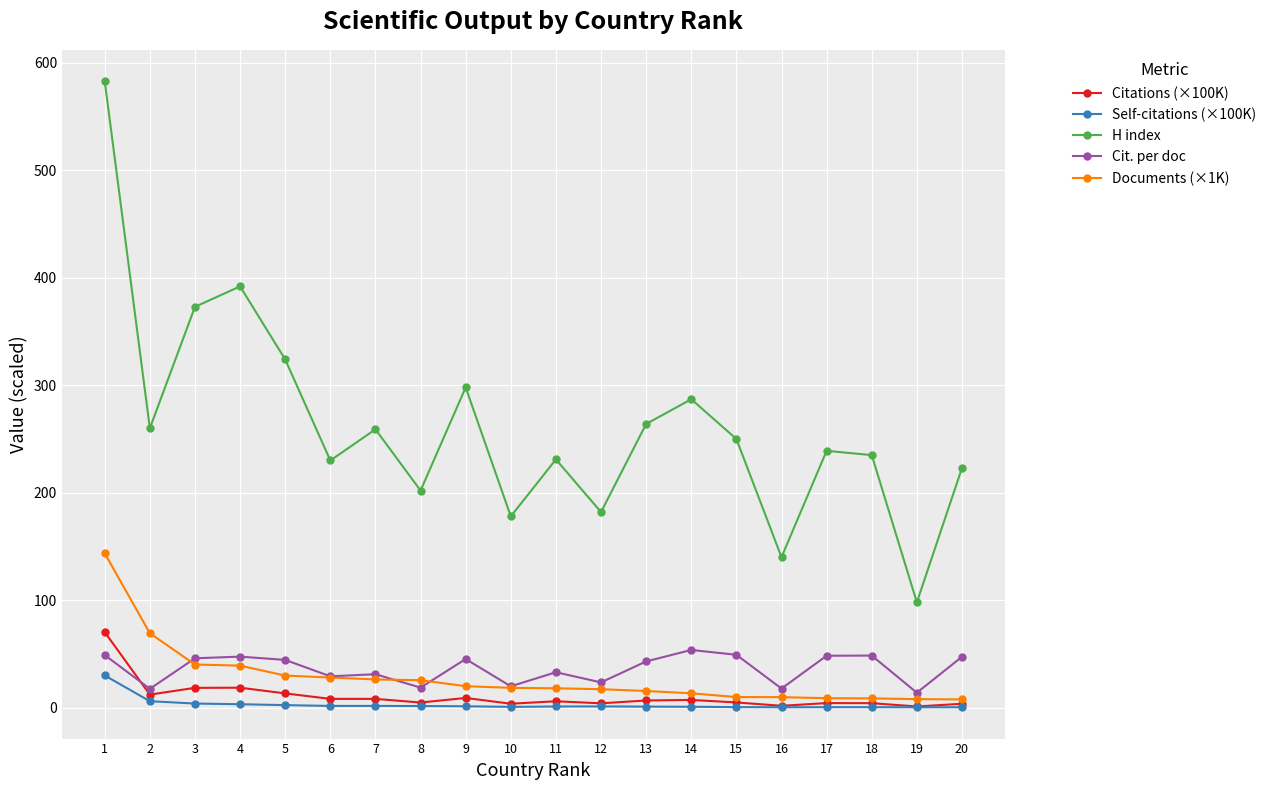

What is the difference between the maximum and minimum values in the Citations (×100K) series?

69.2